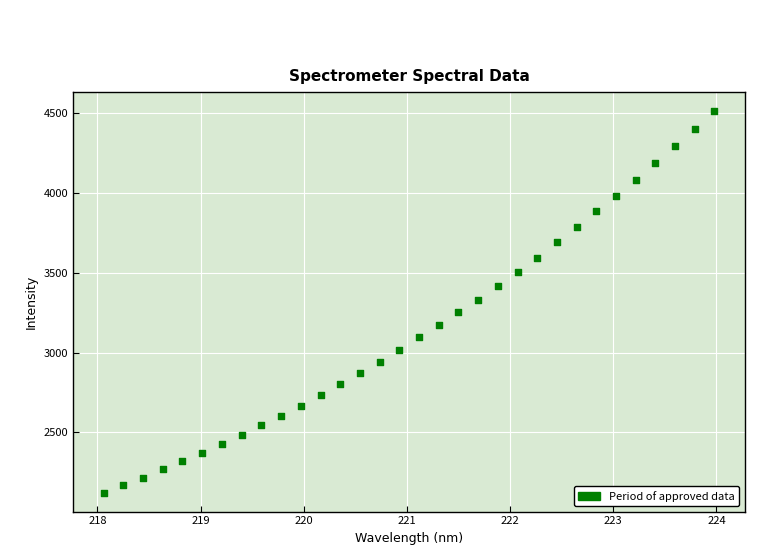

What is the range of X values (max minus min)?

5.9